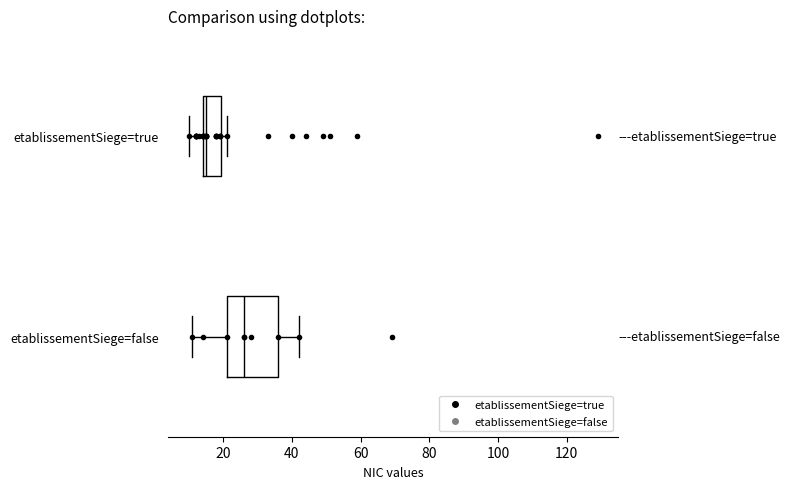

Which box has the furthest to the left median line?

etablissementSiege=true